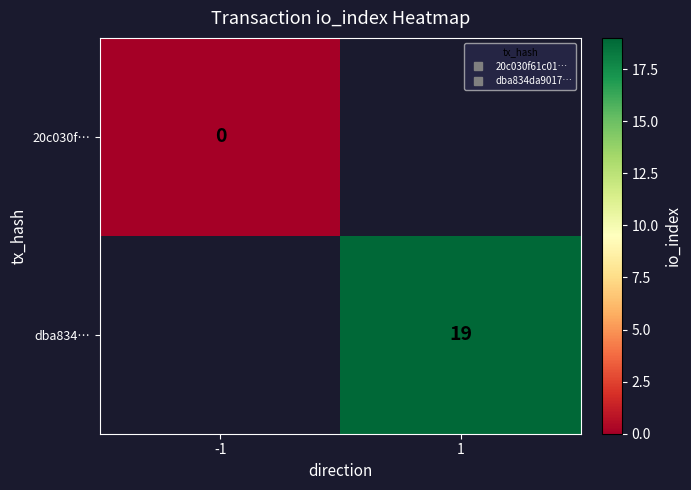

What value does the dba834… series have at 1?

19.0